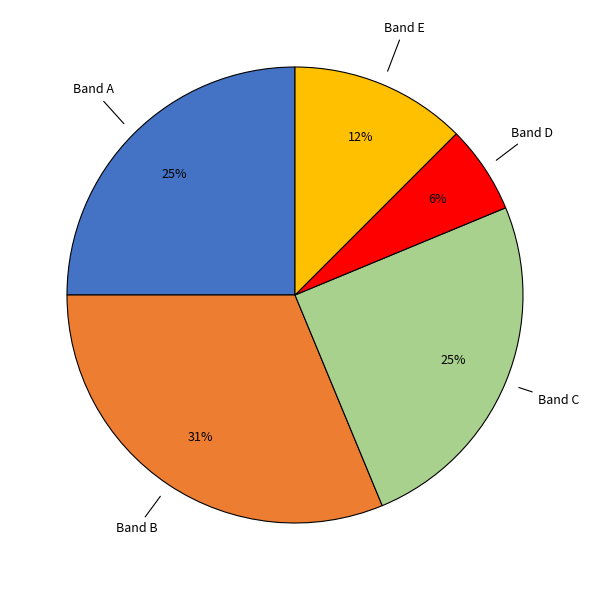

To the nearest percent, what percentage of the pie is Band B?

31%